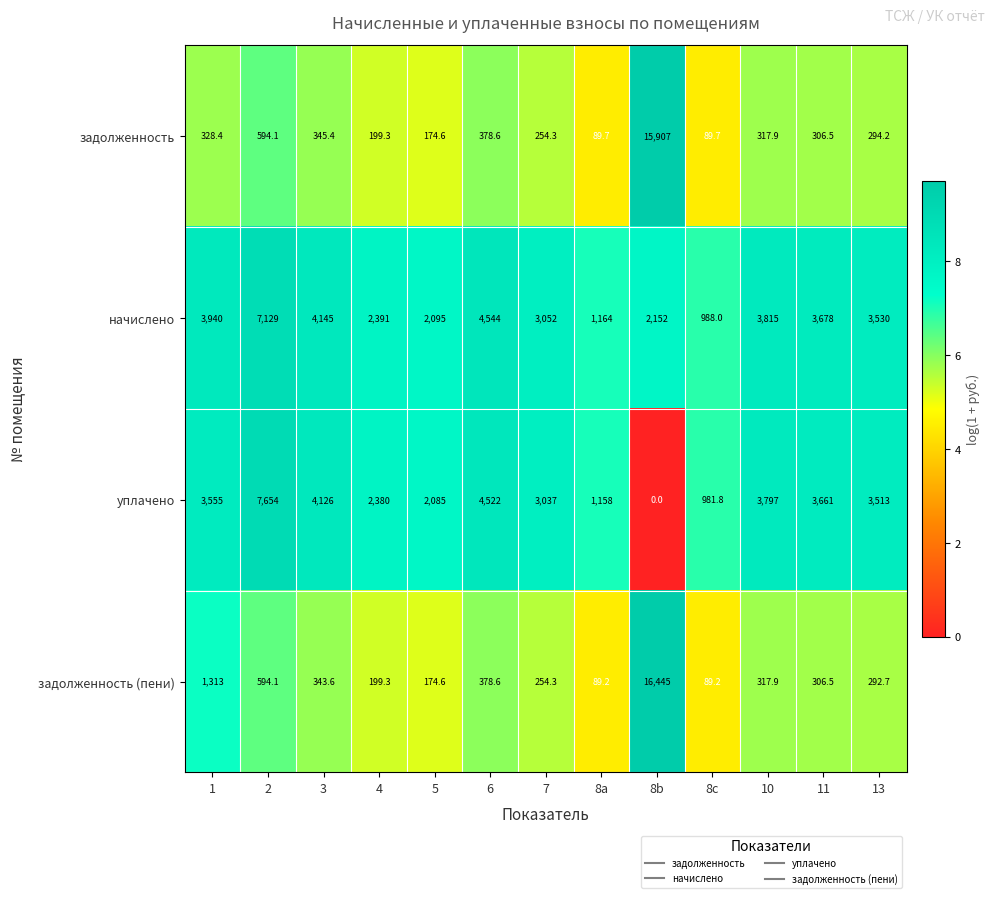

Which category has the lowest value in the начислено series?

8c